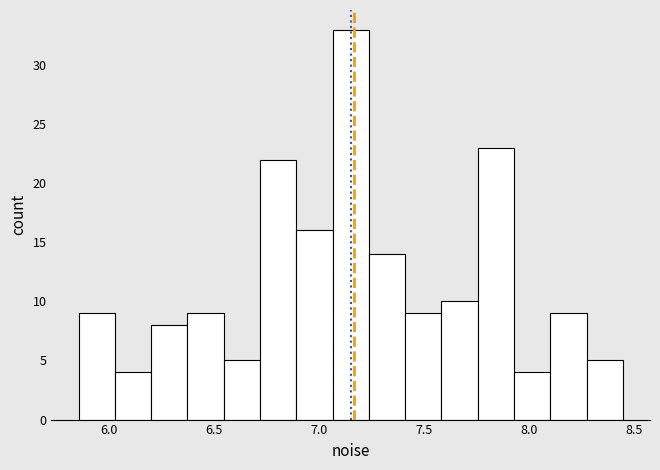

Around what value on the x-axis is the tallest bar? Give the approximate position of its centre, as read against the axis.

7.15